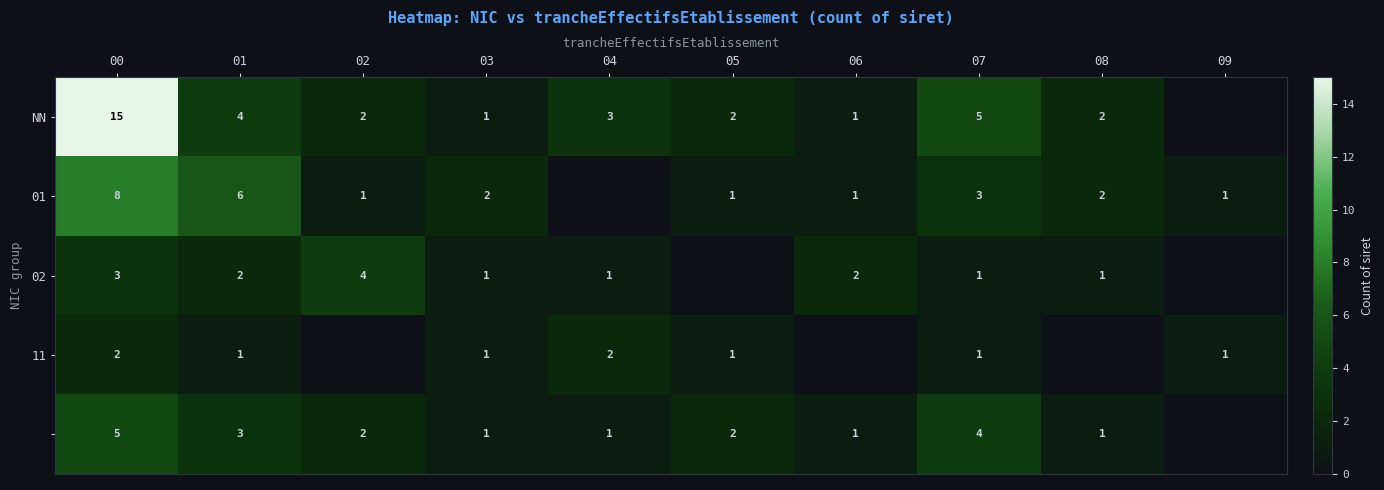

What is the total value across all series at 00?

33